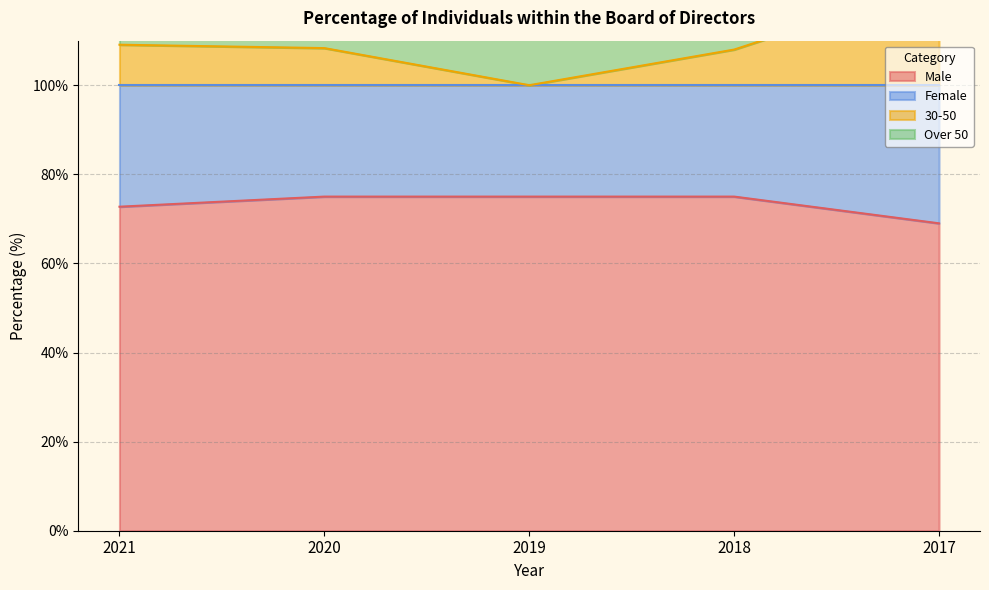

Does the chart have visible grid lines?

Yes